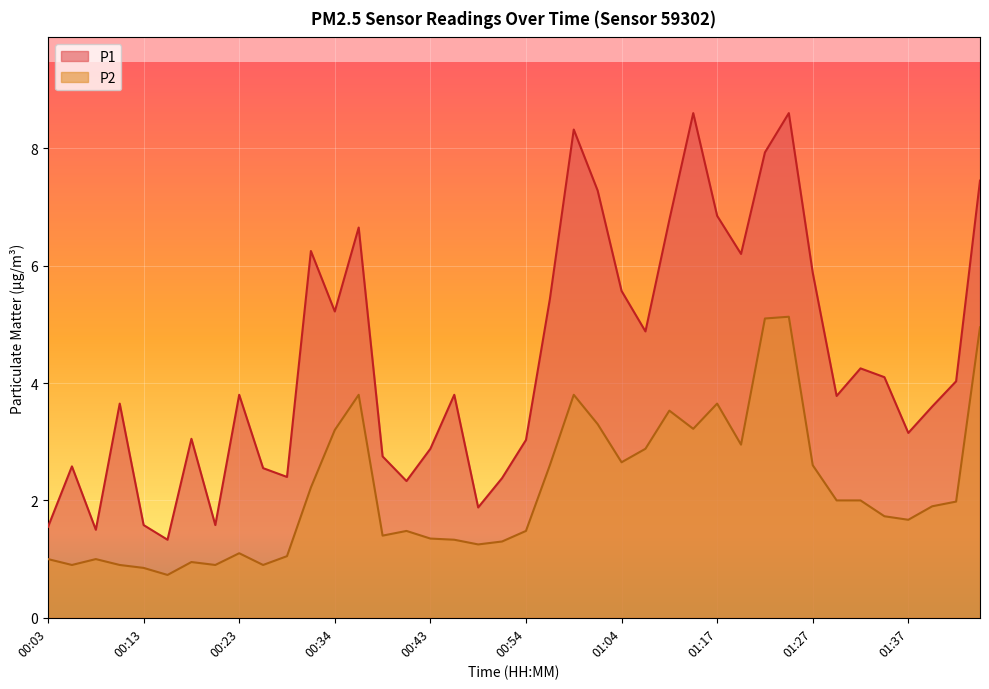

What is the spread (max minus min) of values at 01:32?

2.2